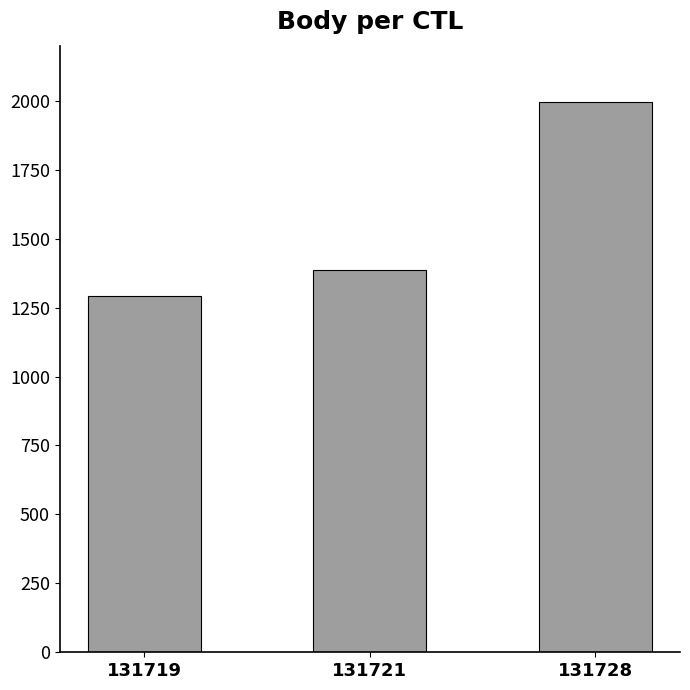

What is the change in value from 131719 to 131728?

+705